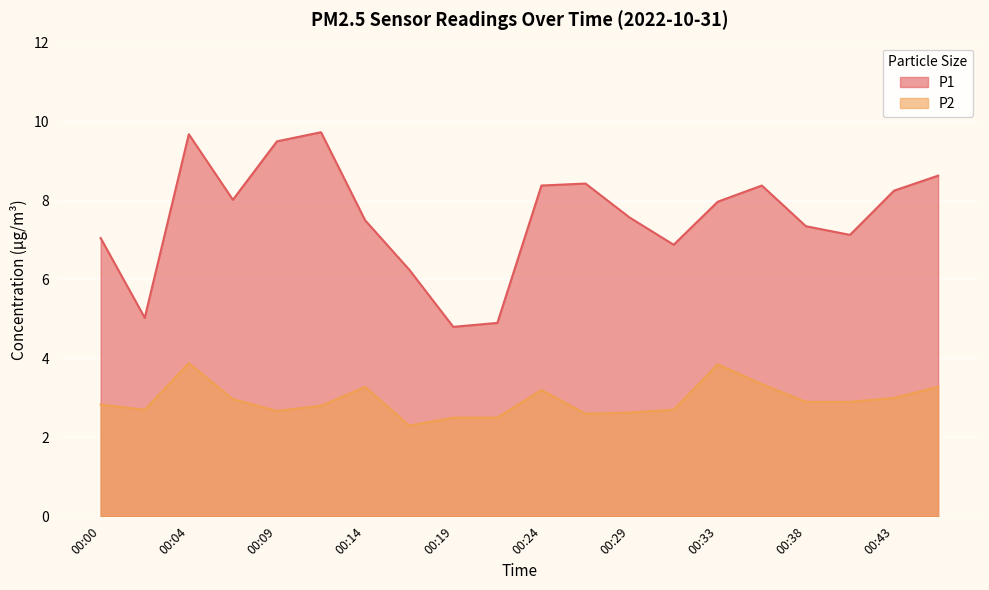

The value of P1 at 00:00 is 3.7. True or false?

False